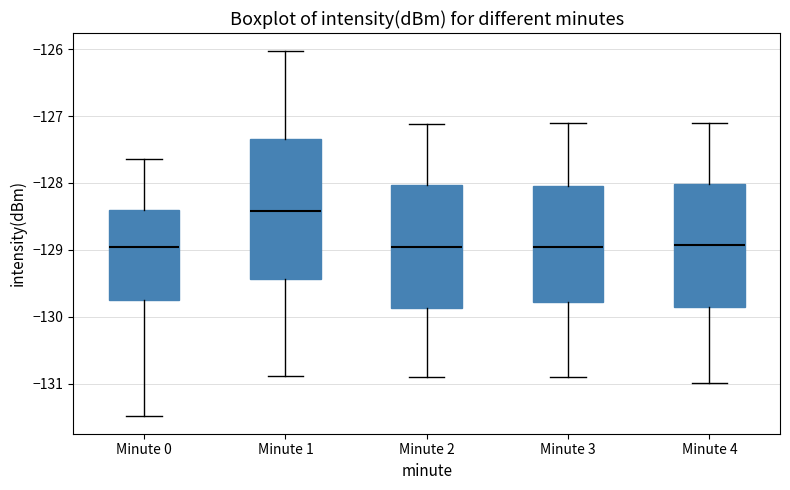

Comparing the boxes themselves (not the whiskers), which one is the tallest?

Minute 1